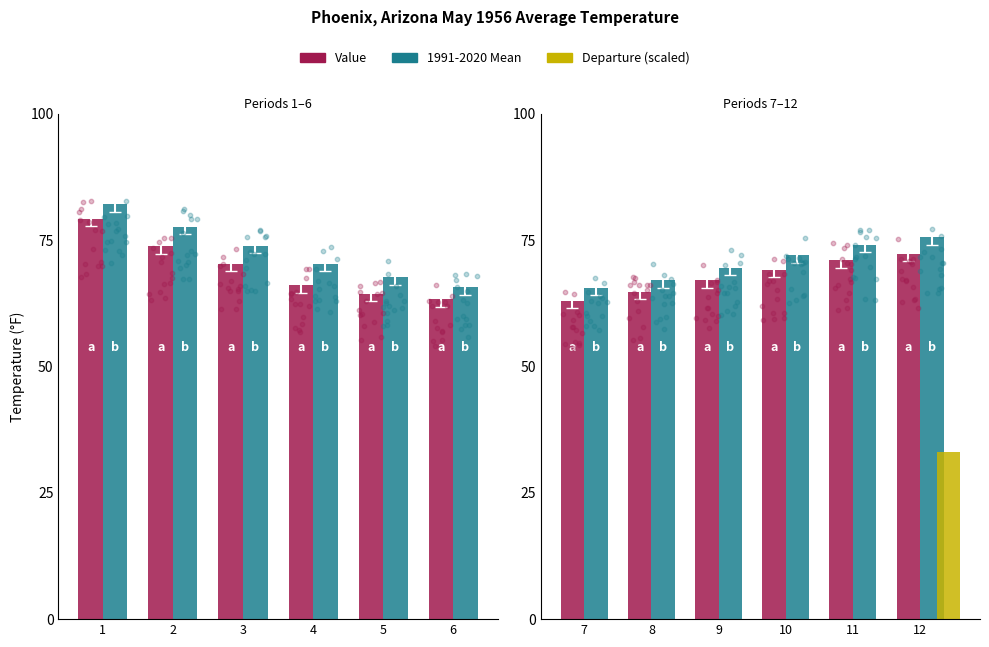

Is the value of Departure at 12 greater than the value of Value at 3?

No